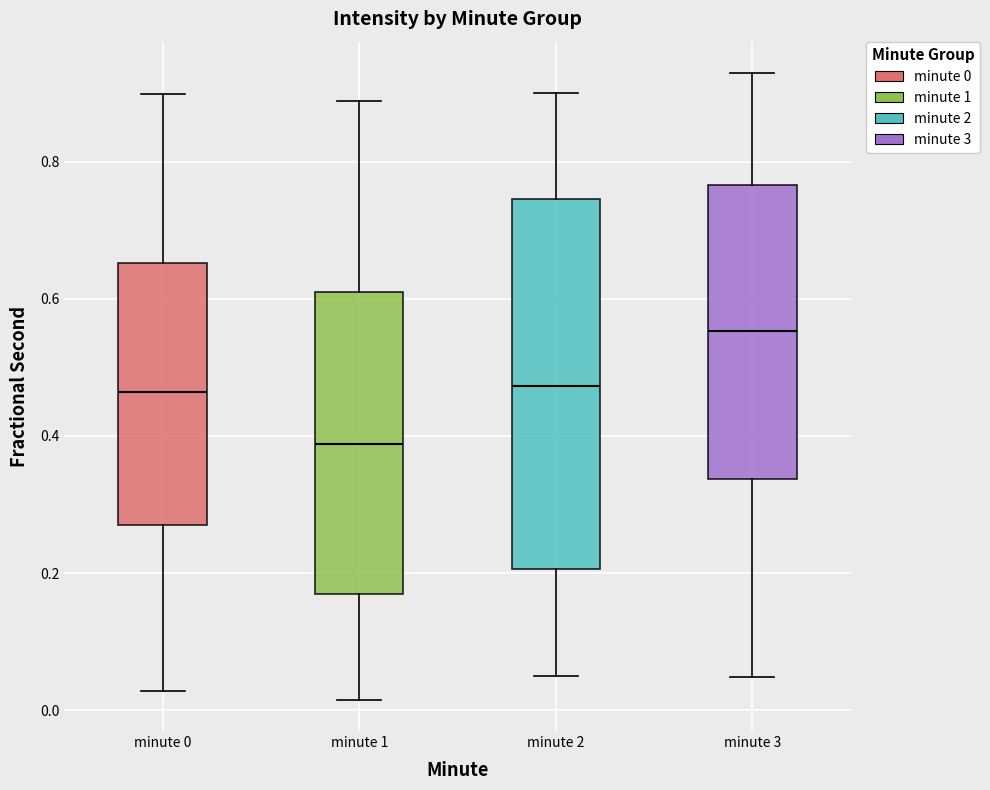

Which box's median line is the lowest?

minute 1